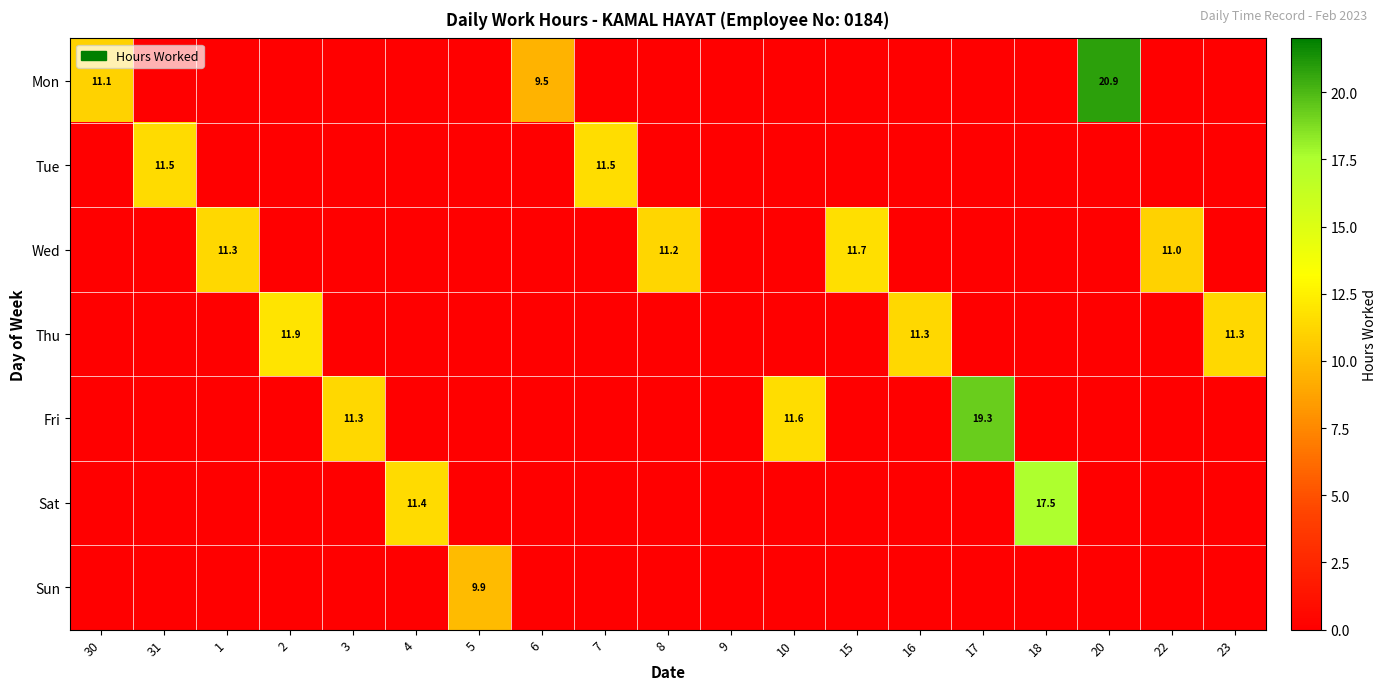

Which has a higher value, 2 or 31?

2